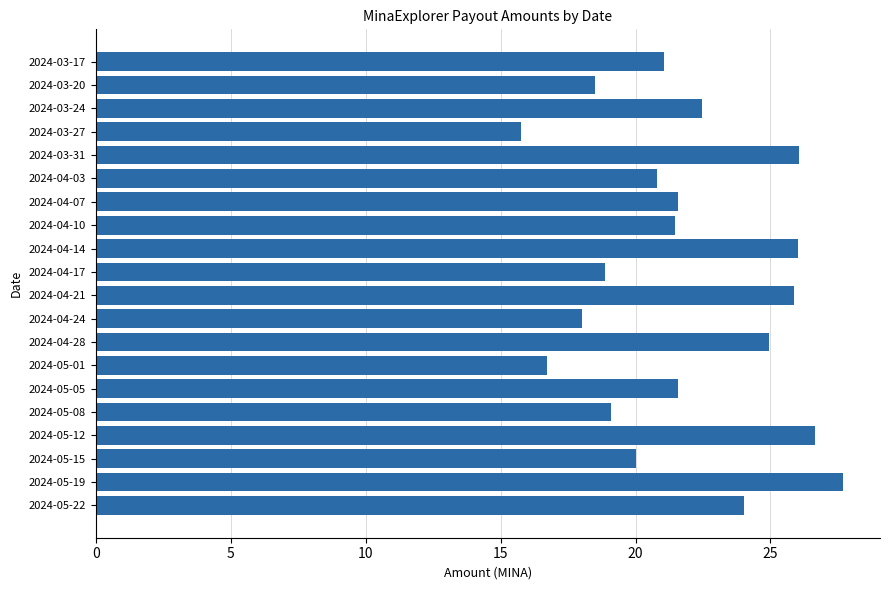

At which category does the chart reach its peak across all series?

2024-05-19